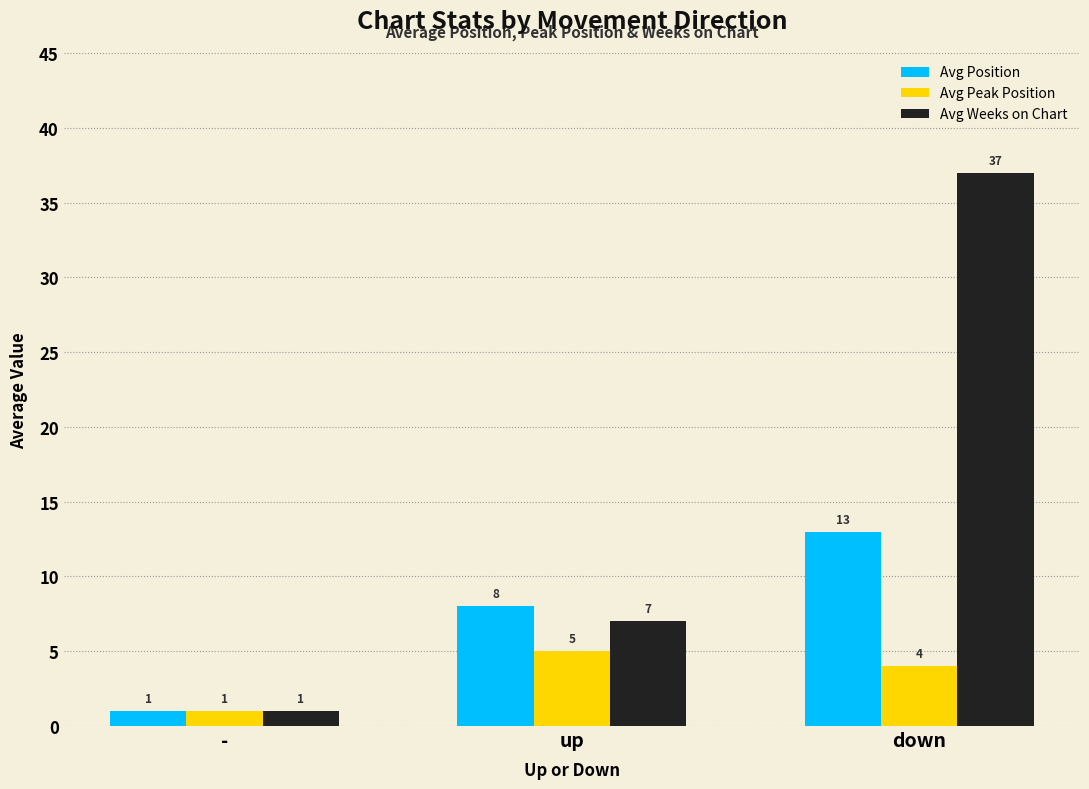

What is the average value of the Avg Position series?

7